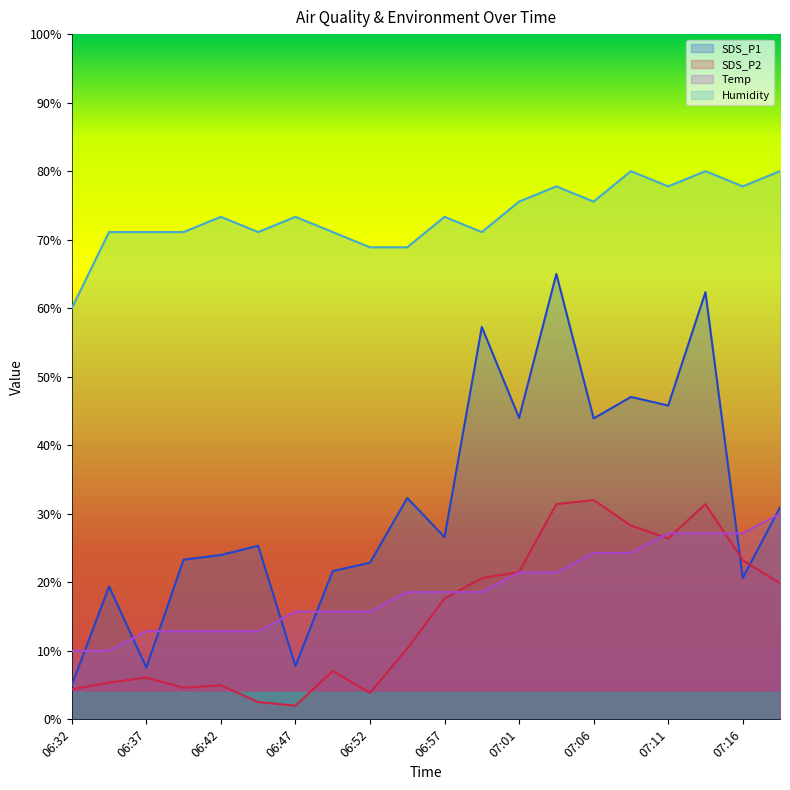

What is the difference between the Temp values at 07:01 and 07:06?

2.9